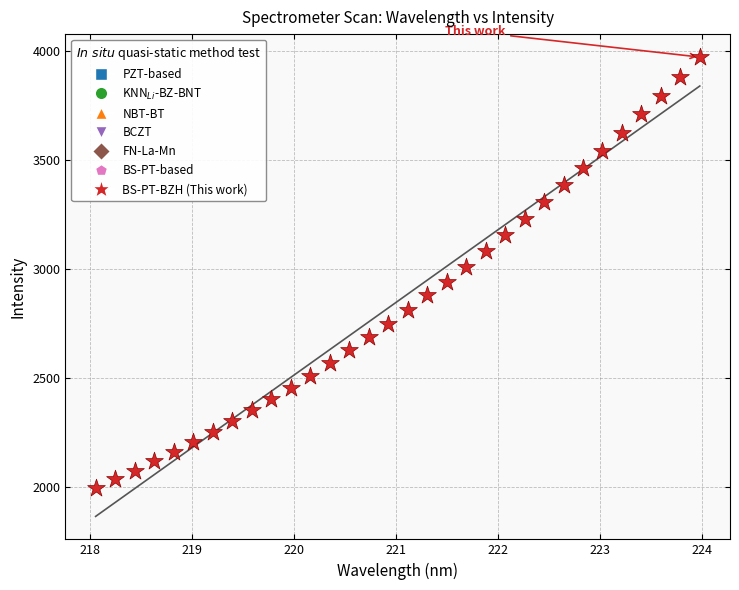

What is the range of Y values (max minus min)?

1980.1